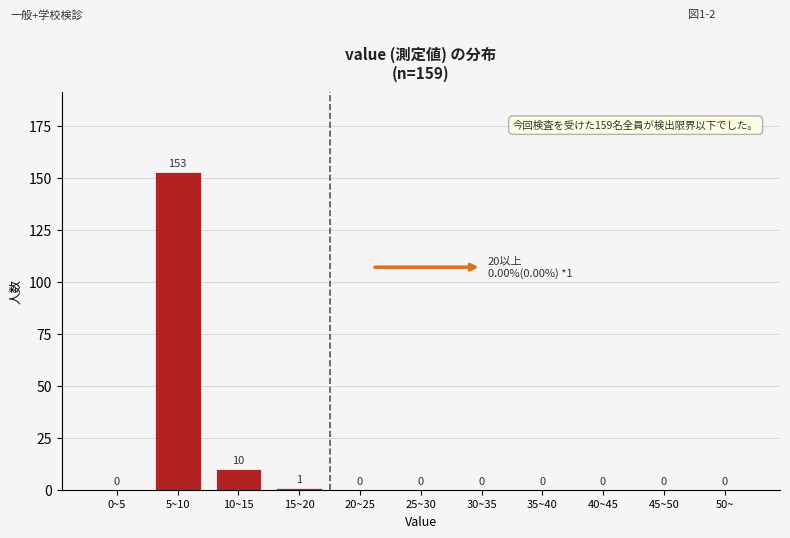

Reading left to right, extract all data points from this chart.

0~5=0	5~10=153	10~15=10	15~20=1	20~25=0	25~30=0	30~35=0	35~40=0	40~45=0	45~50=0	50~=0